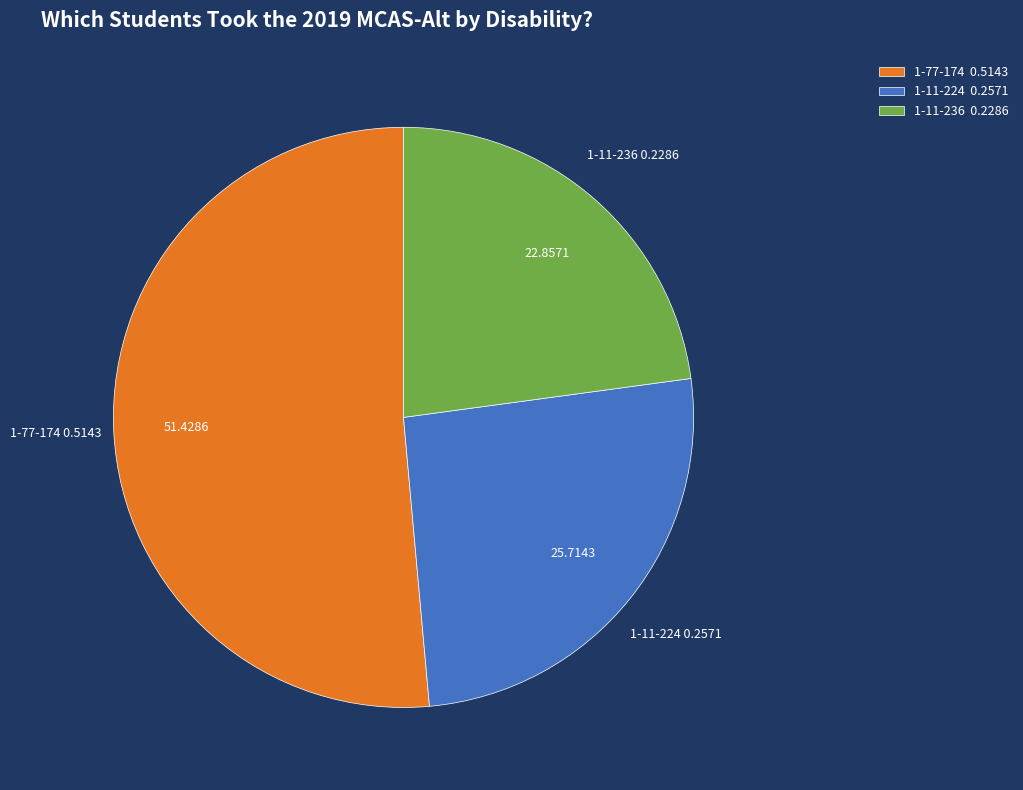

Does 1-11-236 0.2286 represent more than half of the total?

No